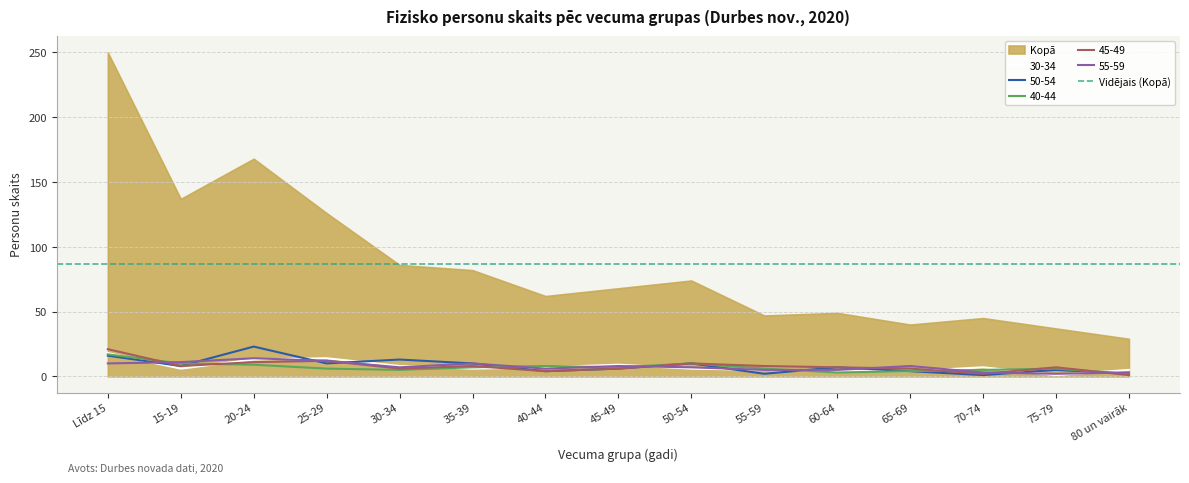

Where is 55-59 nearest to the value 8?

45-49